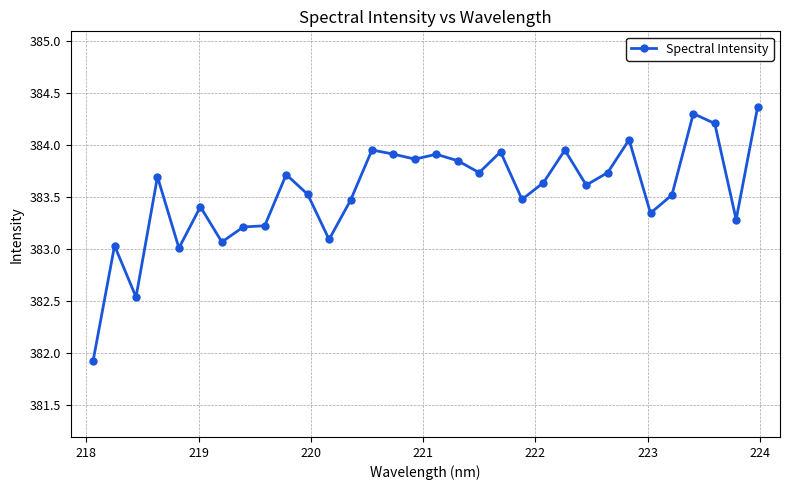

What is the minimum value shown in the chart?

381.9